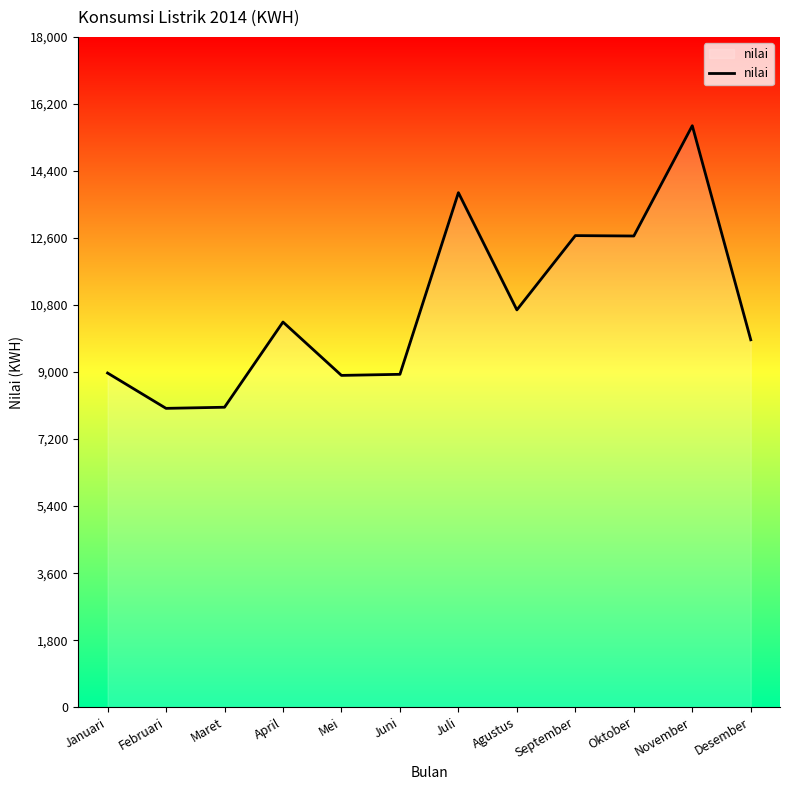

Is it true that the value at Juli is 13817?

True